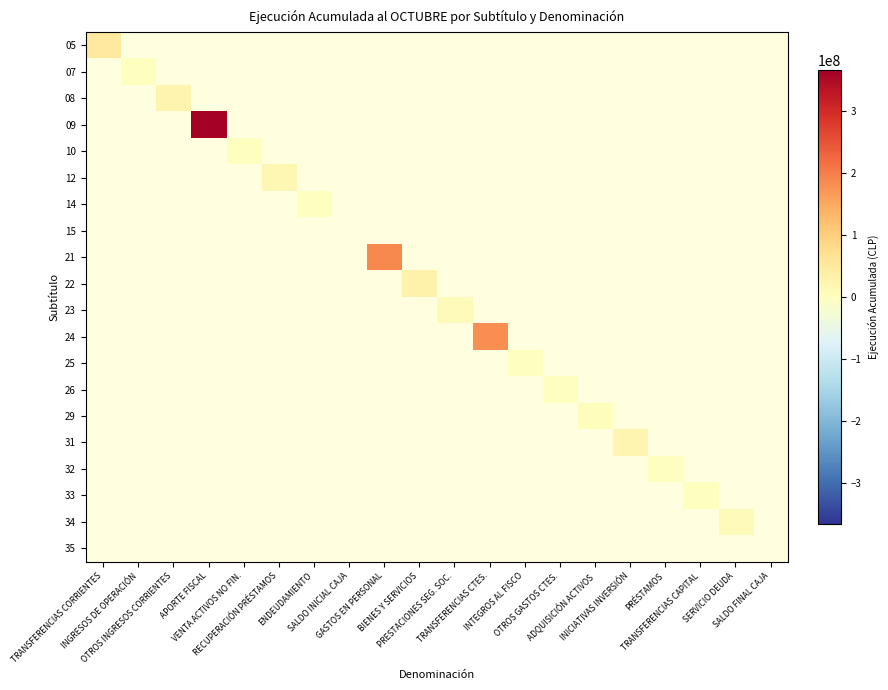

Between TRANSFERENCIAS CAPITAL and ADQUISICIÓN ACTIVOS, which is larger?

ADQUISICIÓN ACTIVOS